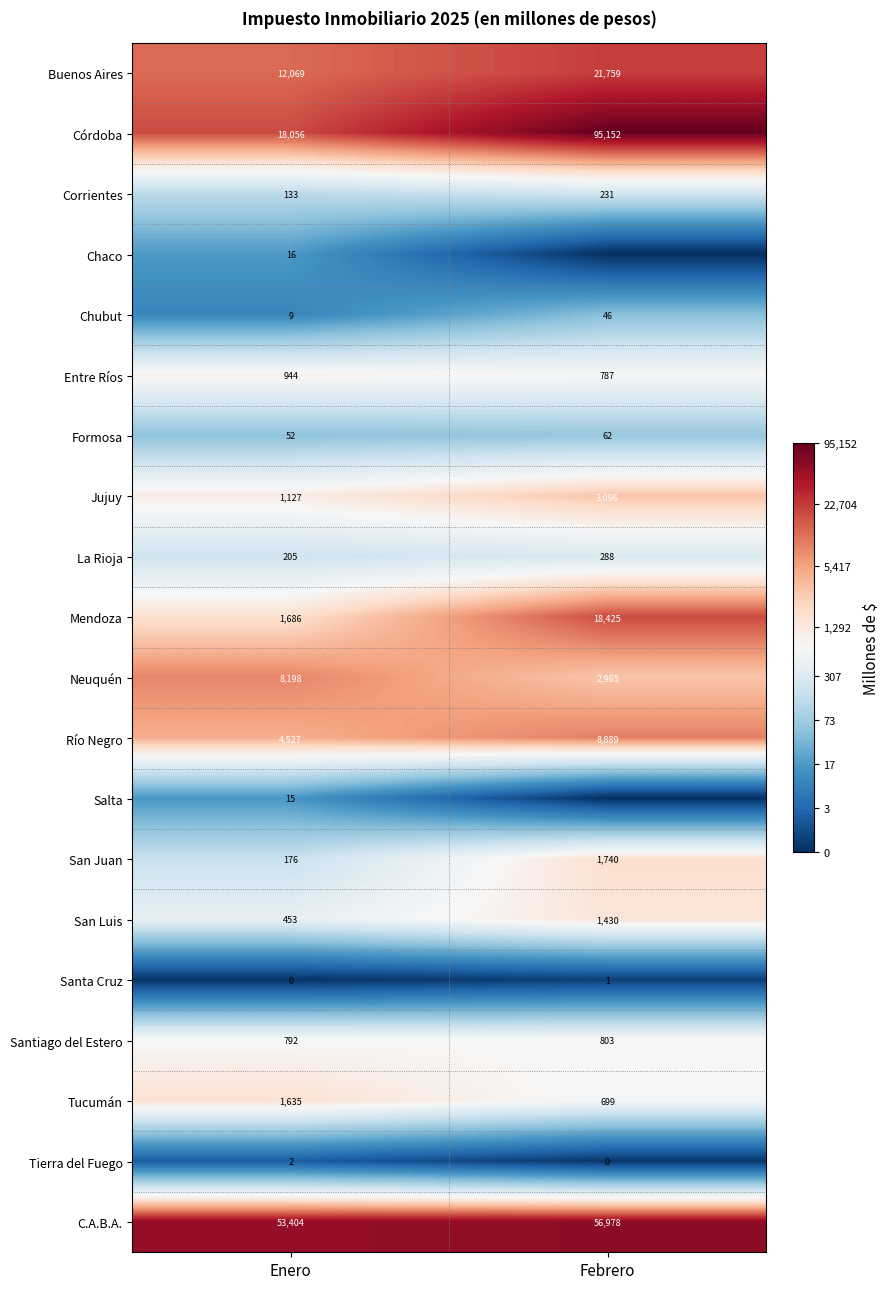

Which category has the lowest value in the Santiago del Estero series?

Enero